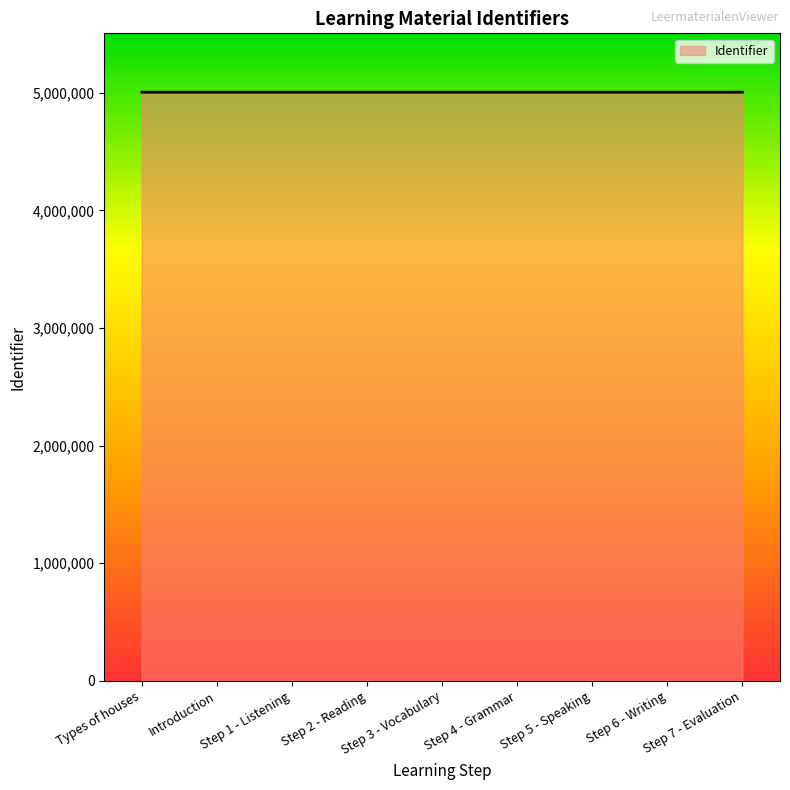

The value at Types of houses is 5006353. True or false?

True